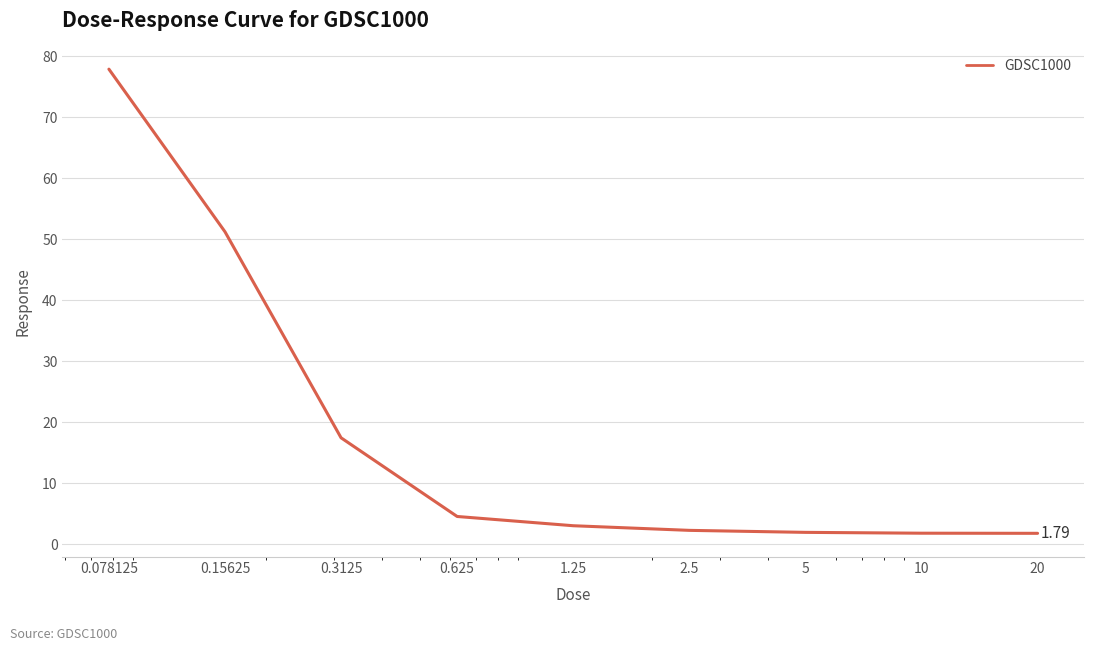

What is the difference between the maximum and minimum values?

76.1